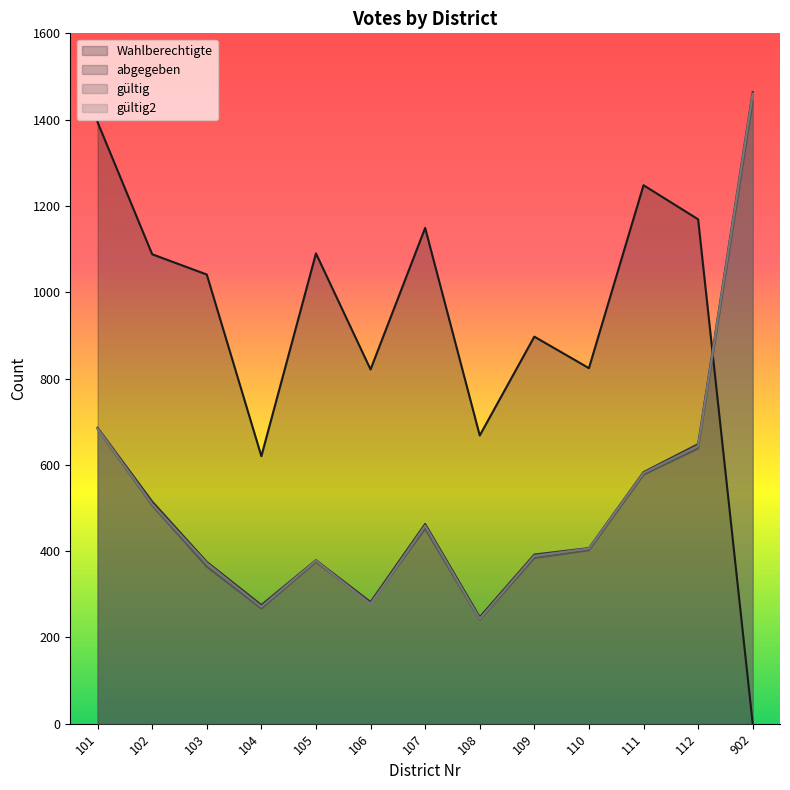

What is the difference between the Wahlberechtigte values at 109 and 106?

76